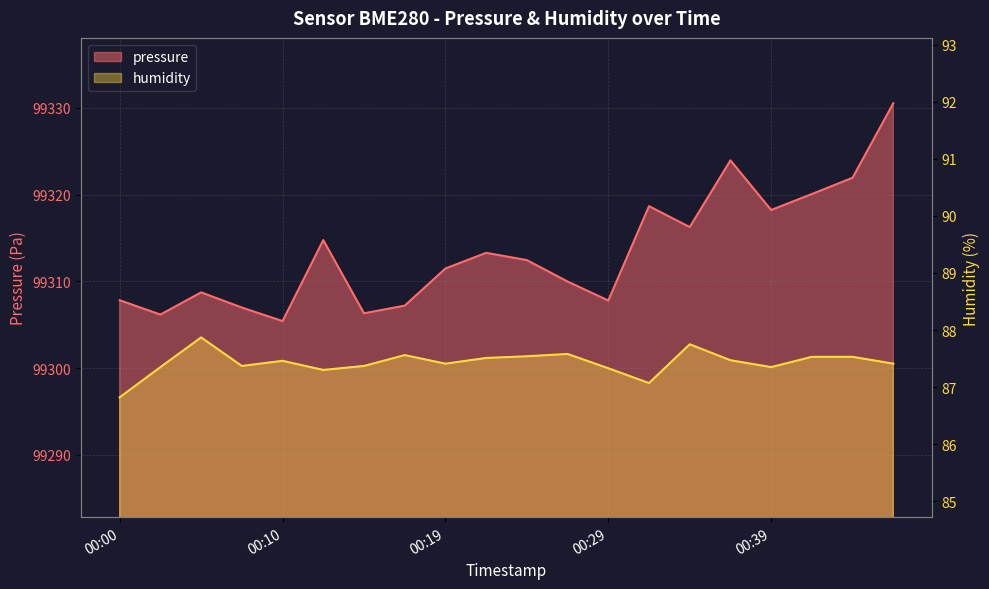

How many data points in pressure are less than 99312?

10